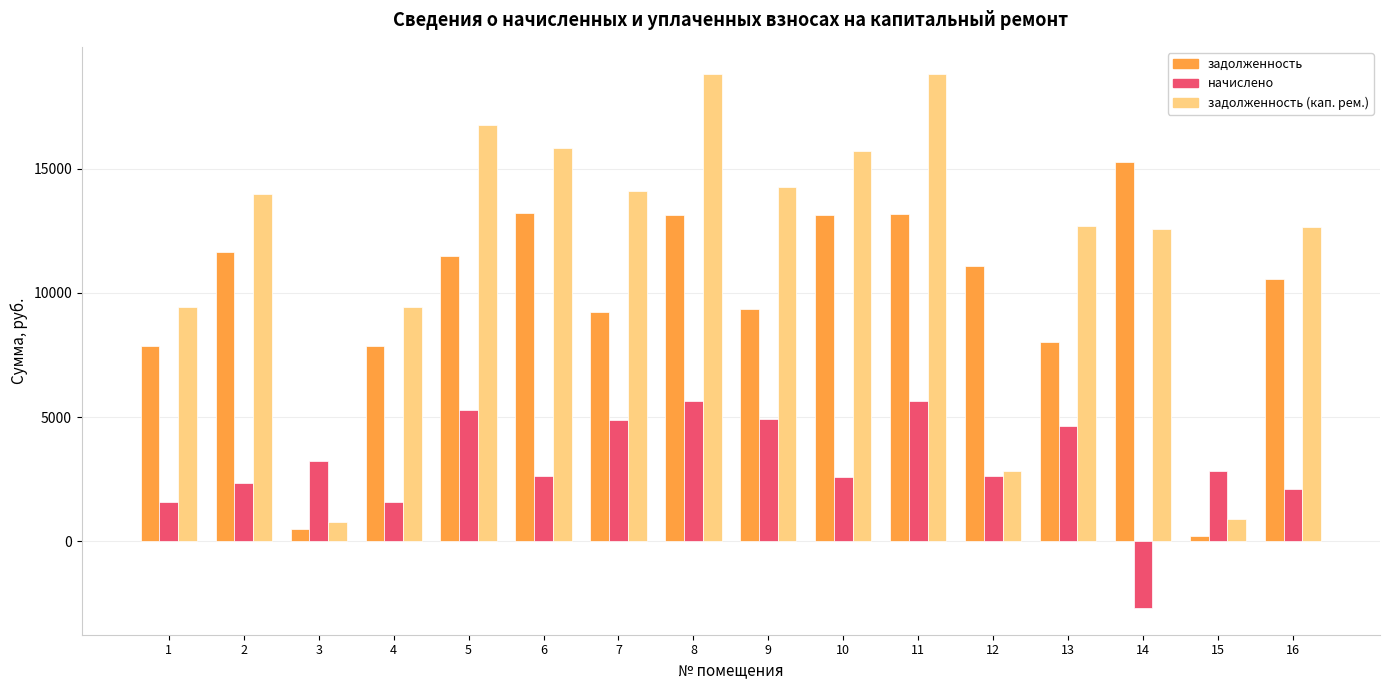

What is the spread (max minus min) of values at 10?

13122.5